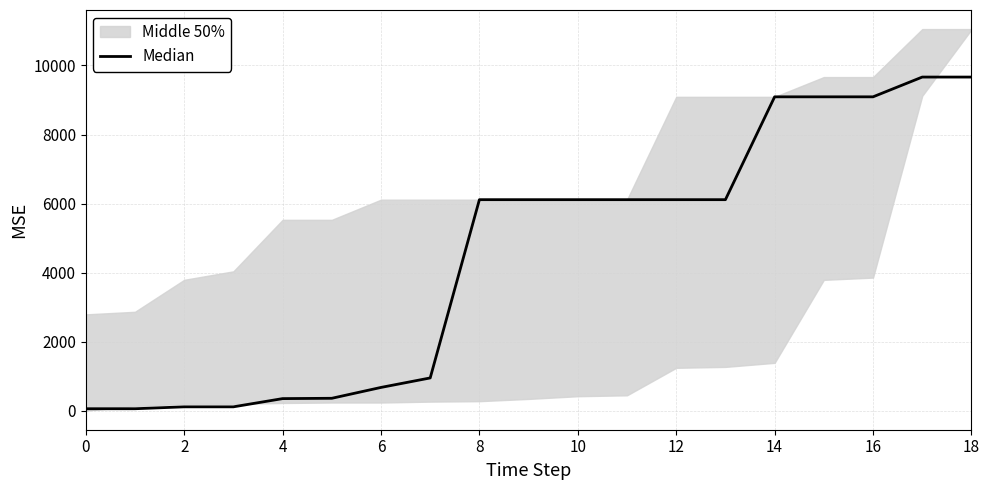

What is the minimum value shown in the chart?

55.3